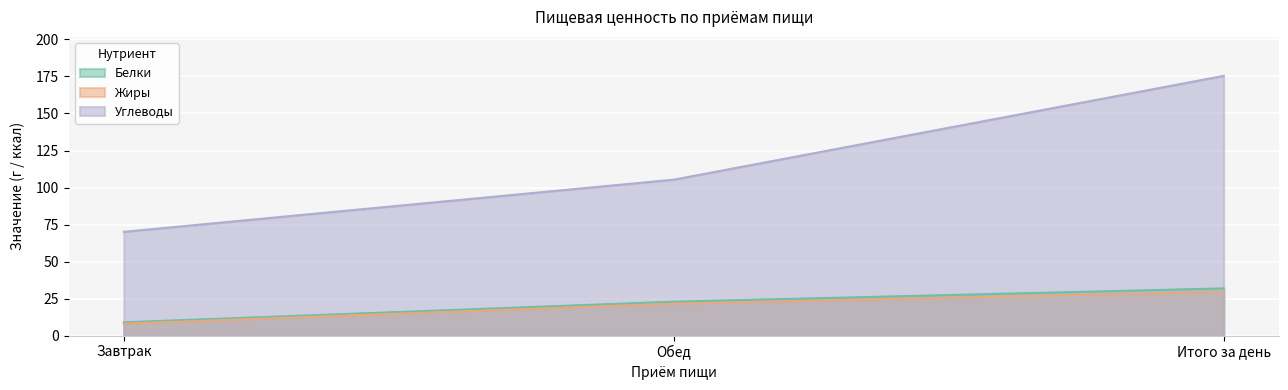

Rank the categories by Углеводы value from highest to lowest.

Итого за день, Обед, Завтрак